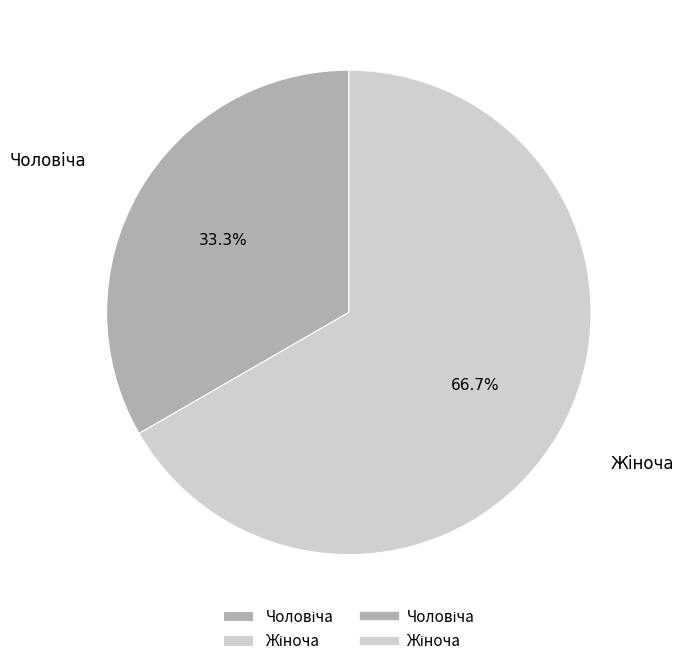

Does any single category account for the majority?

Yes